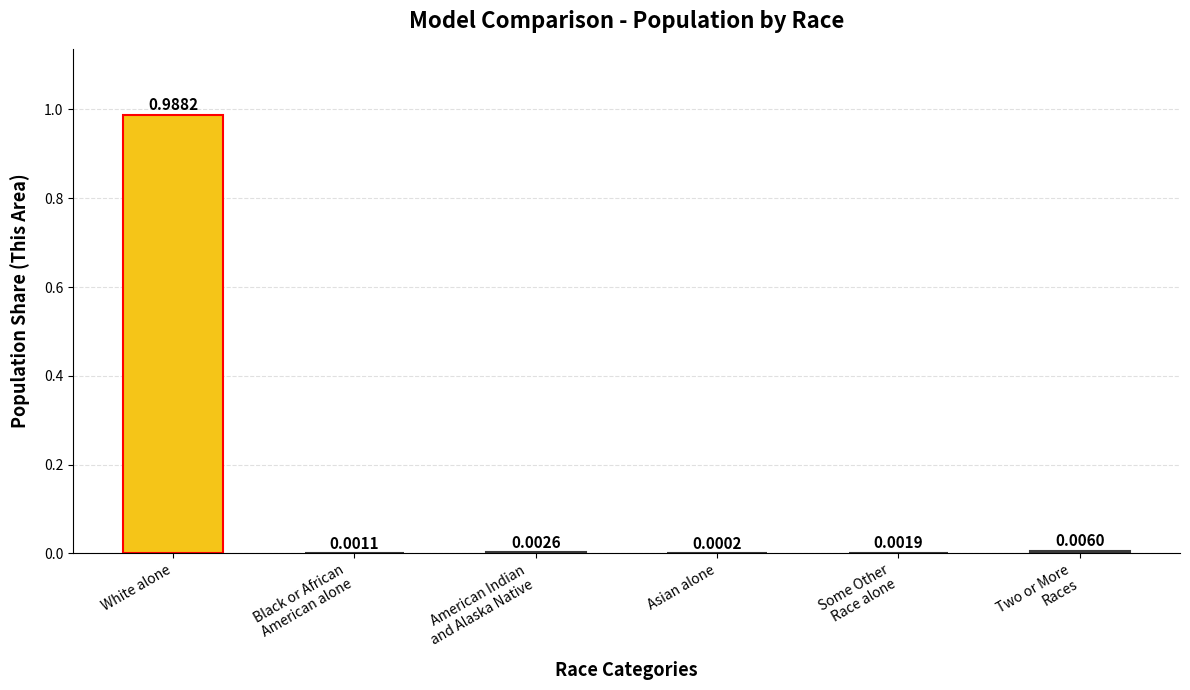

At which label is the value closest to 0?

Asian alone